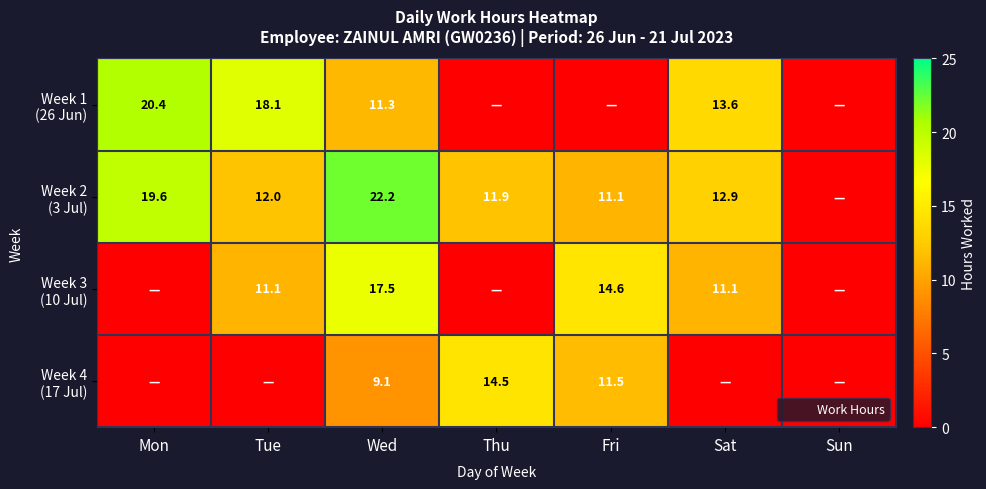

What is the difference between the highest and lowest values at Wed?

13.1